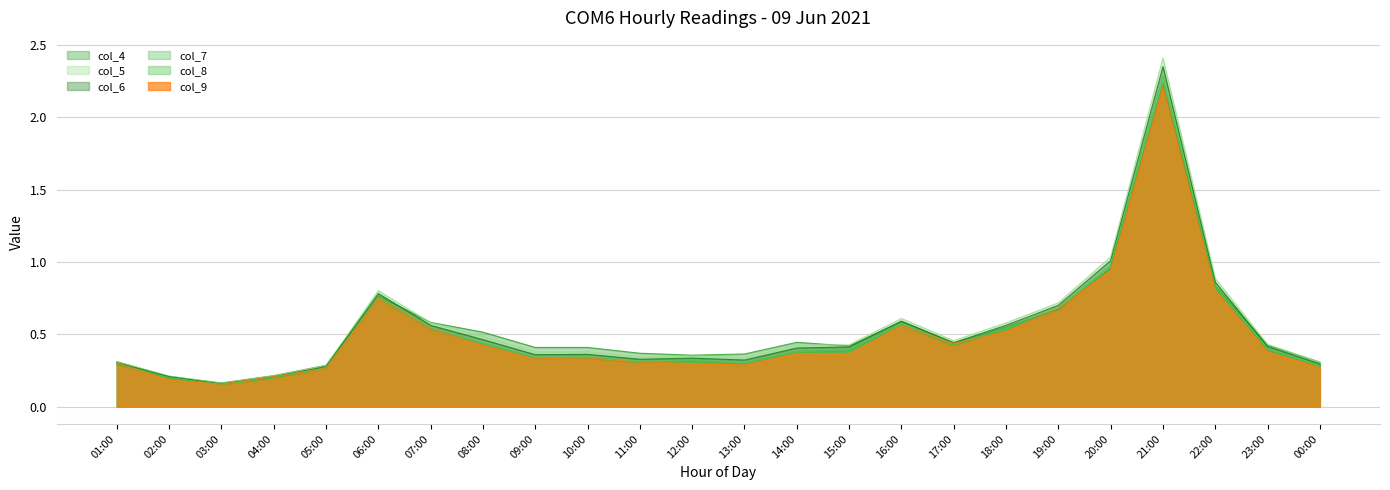

At how many categories does at least one series exceed 1?

2